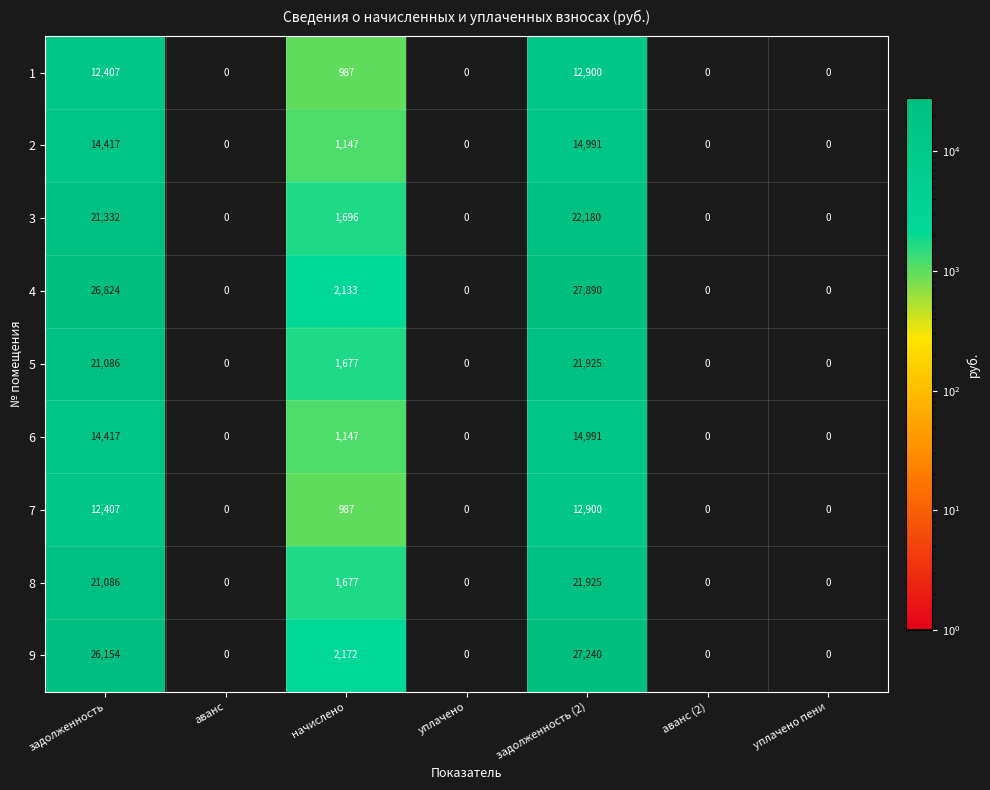

What is the maximum value for 3?

22180